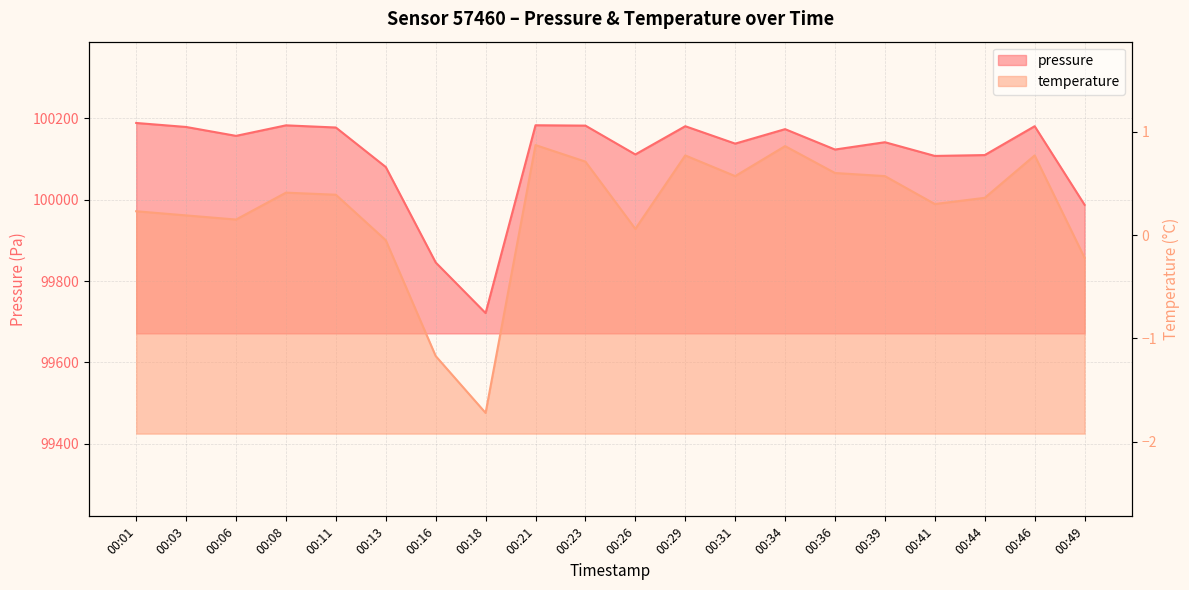

At how many categories does at least one series exceed 90462?

20